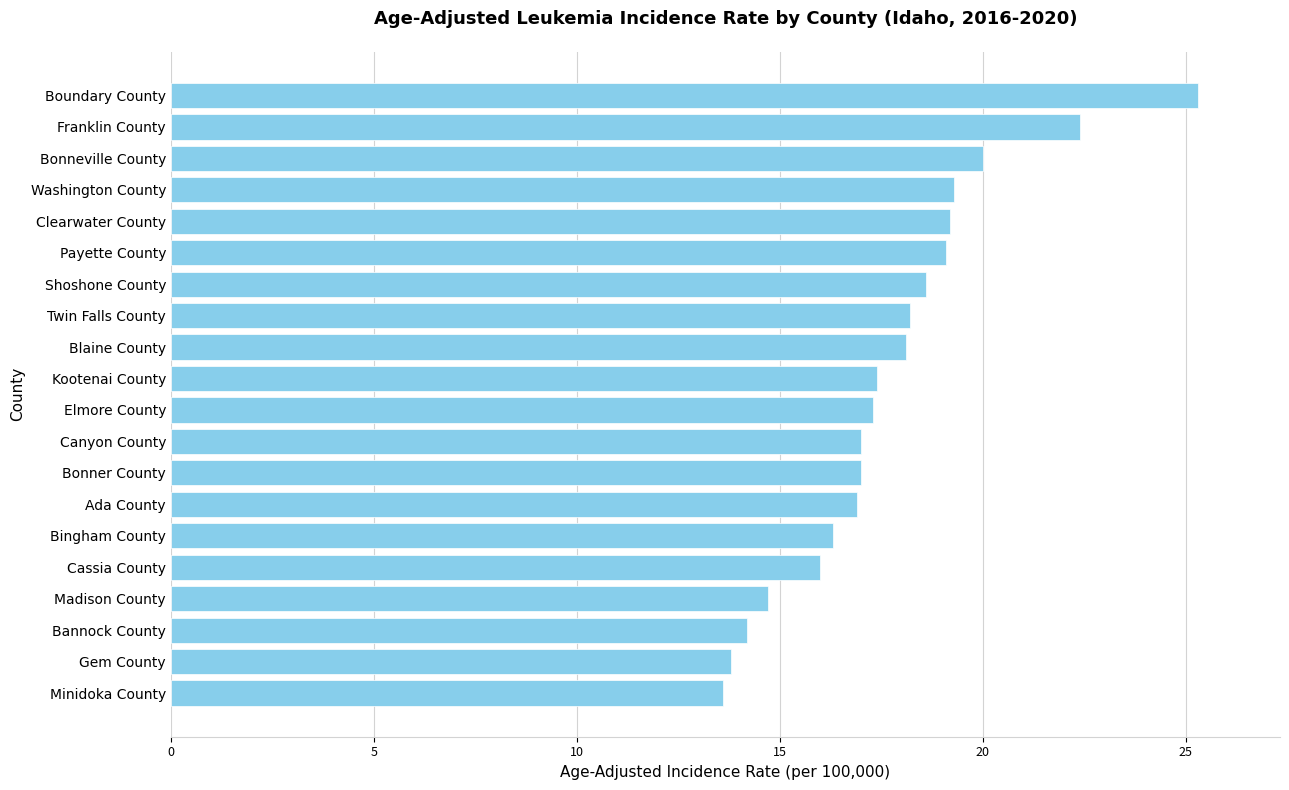

Is it true that the value at Canyon County is 25.0?

False